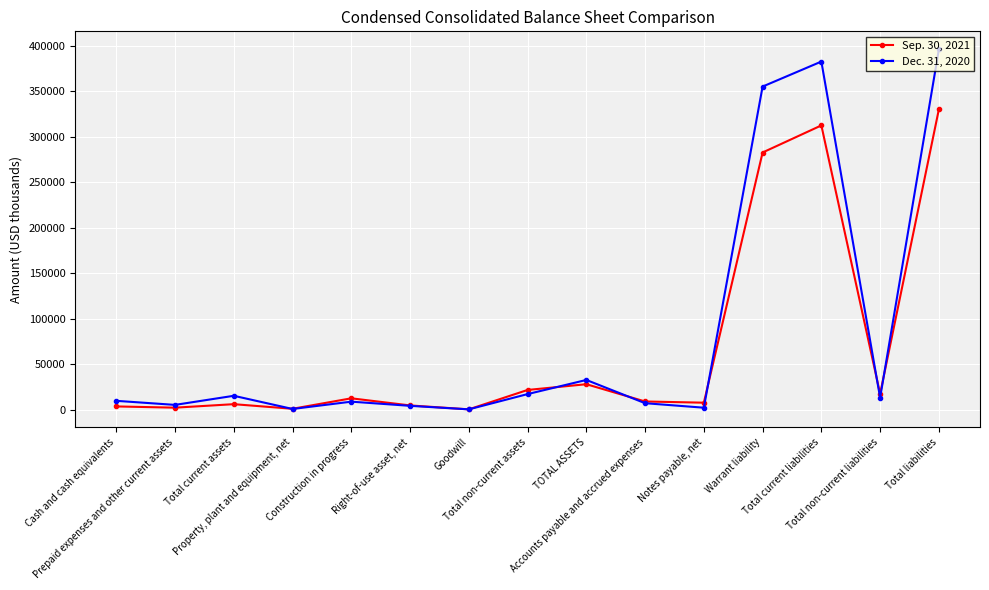

What is the maximum value for Dec. 31, 2020?

395847